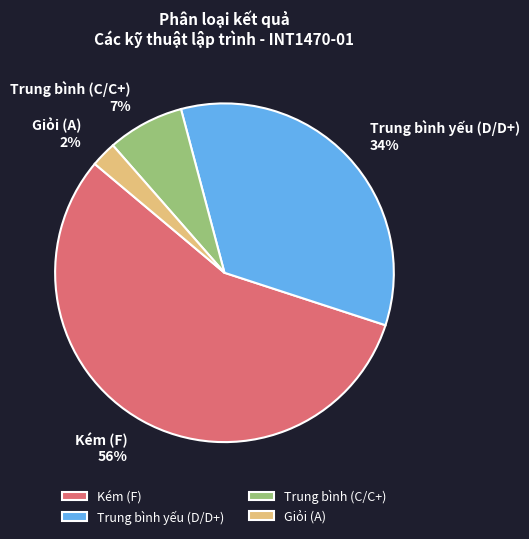

True or false: Trung bình (C/C+) accounts for 1% of the total.

False